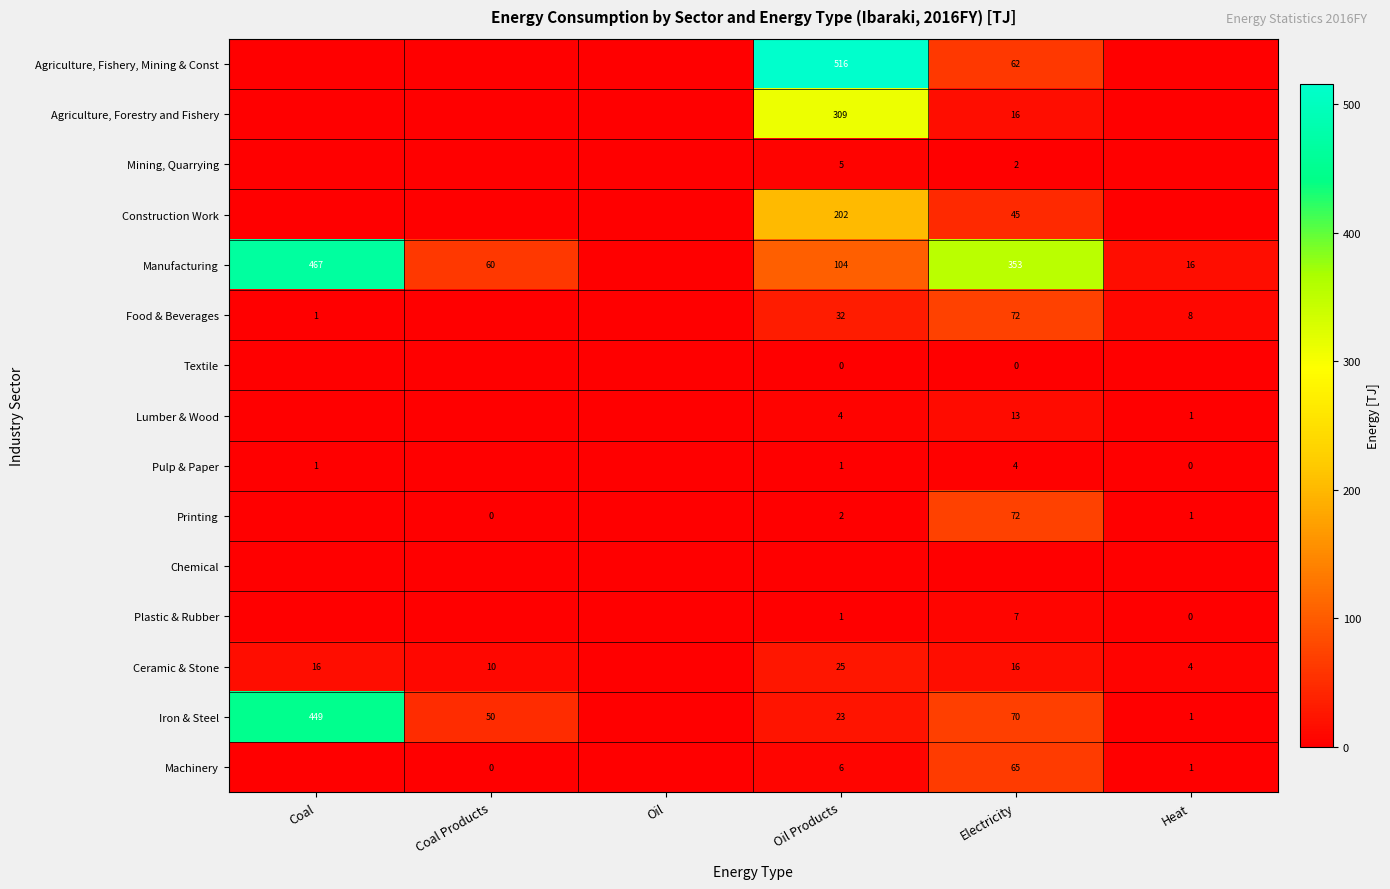

True or false: Construction Work has a value of 45 at Electricity.

True